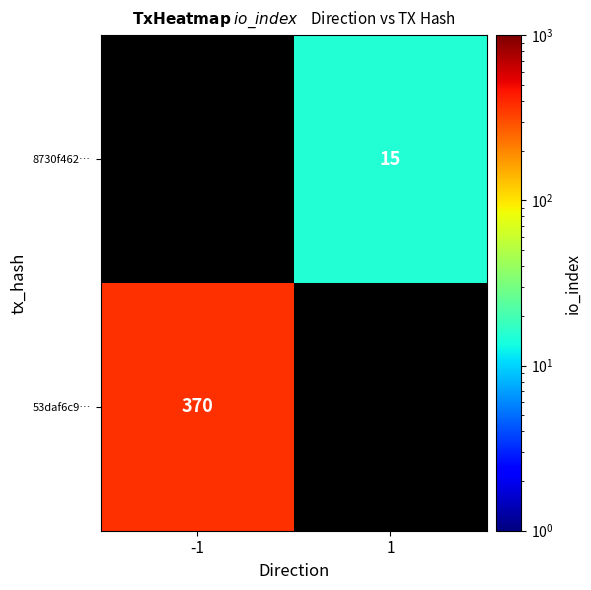

Is it true that 53daf6c9… equals 370 at -1?

True